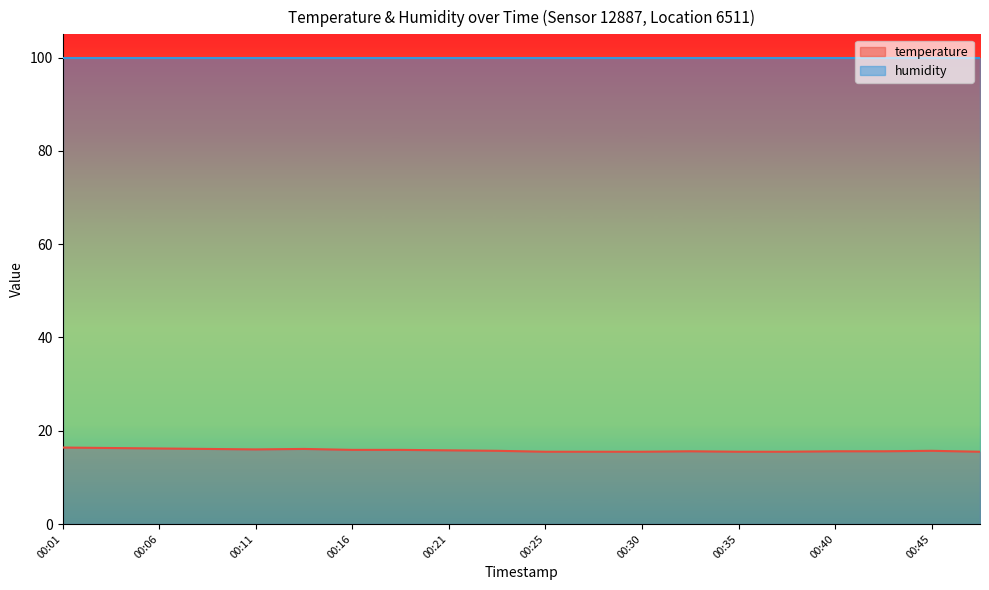

What is the change in value from 00:08 to 00:35?

-0.6